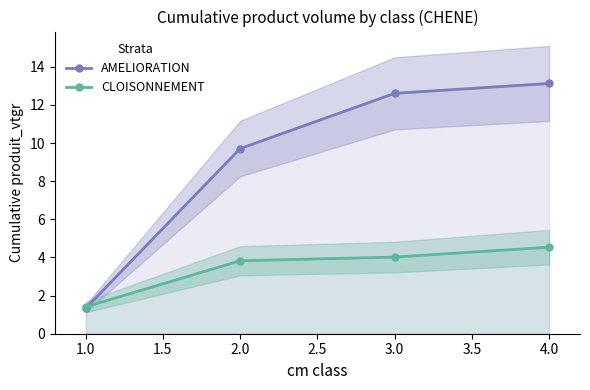

True or false: AMELIORATION has more than 2 points higher than both neighbors.

False